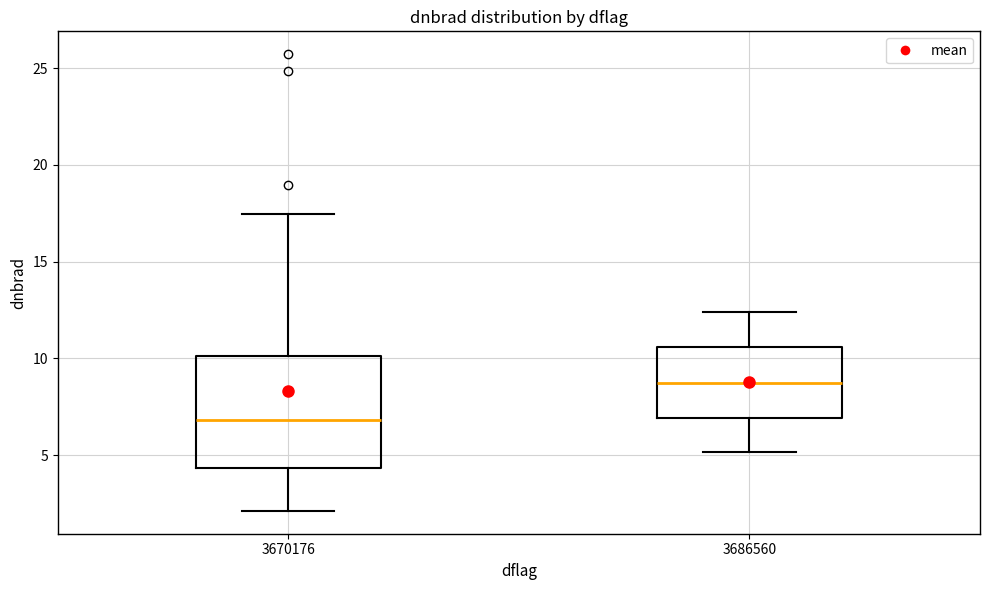

Reading left to right, transcribe this box plot: for each box, give where its median line is, the range the box spans, and where its two whiskers end, as read against the y-axis. The values are not printed on the chart, so give them approximately, as read against the axis.

3670176: median 7.0, box 4.5 to 10.0, whiskers 2.0 to 17.5
3686560: median 8.5, box 7.0 to 10.5, whiskers 5.0 to 12.5